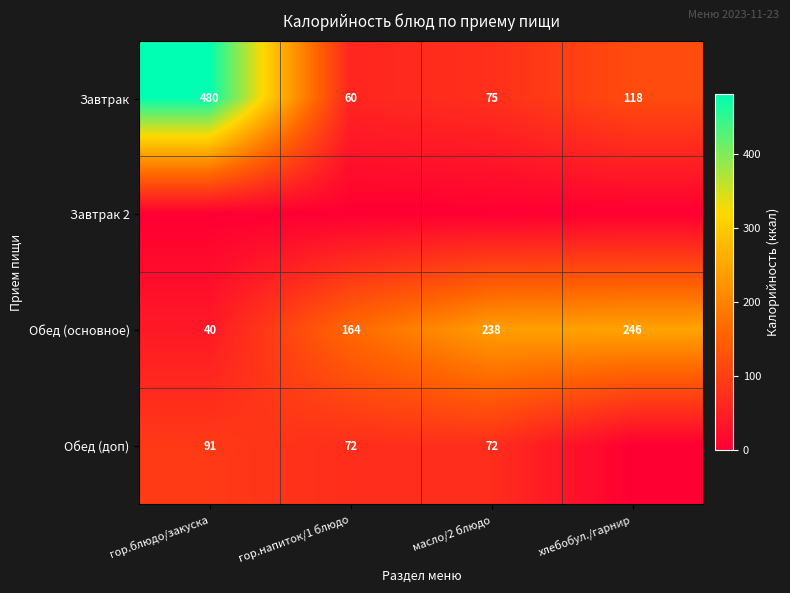

What is the average value of the Обед (основное) series?

172